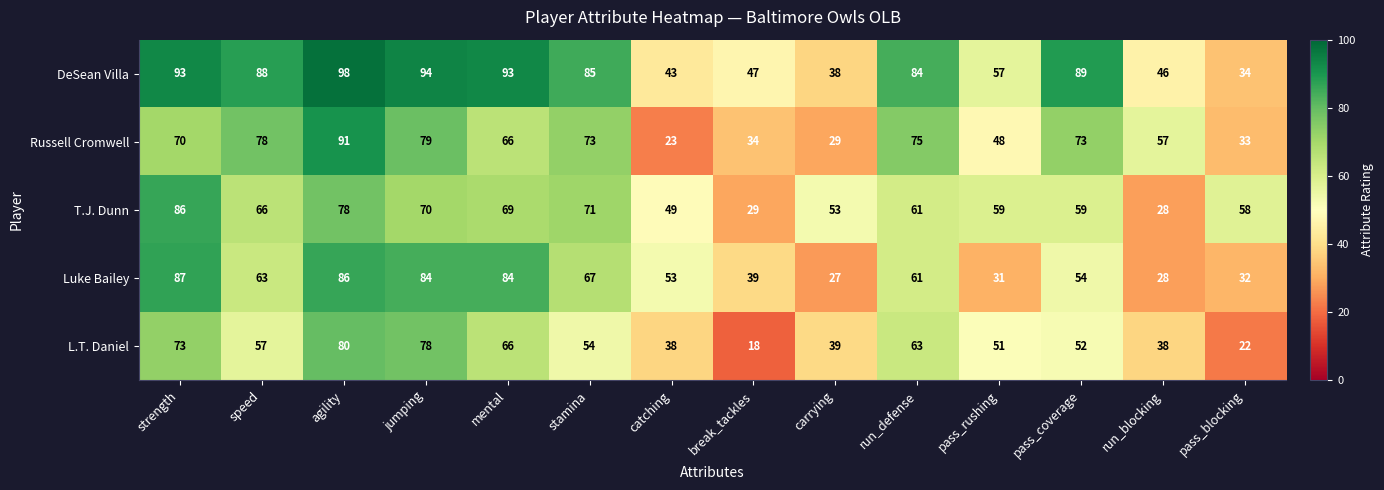

What is the difference between the maximum and second lowest values in the DeSean Villa series?

60